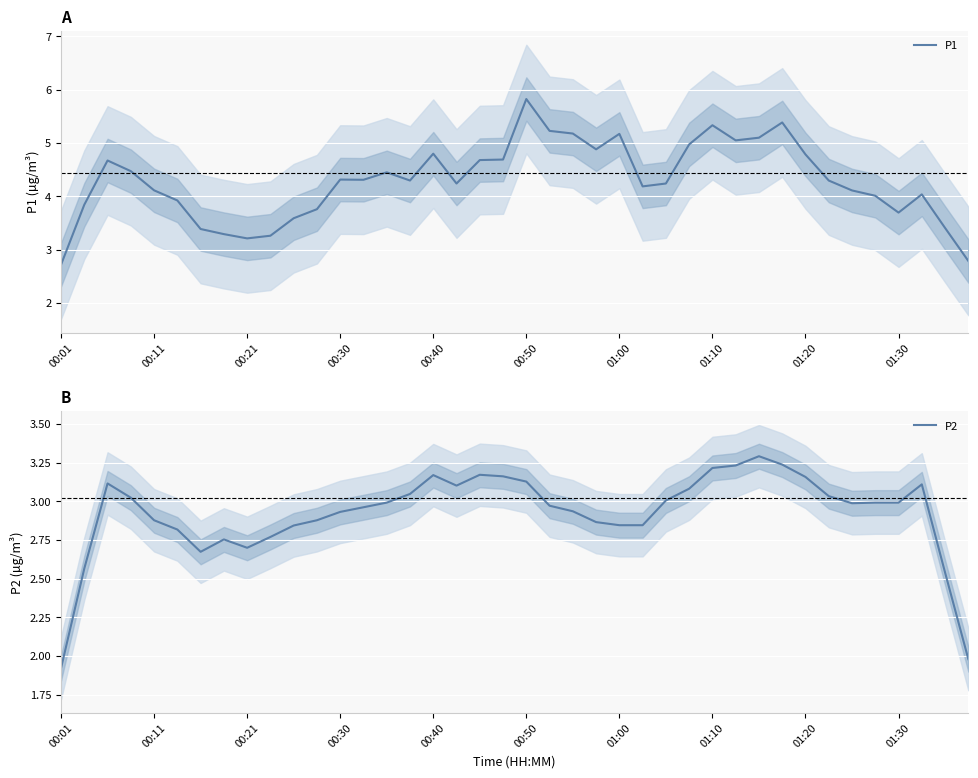

Which category has the lowest value in the P2 series?

00:01